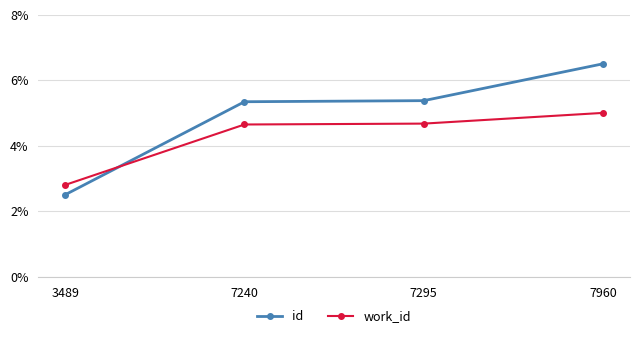

What is the difference between the second highest and minimum values in the work_id series?

1.9